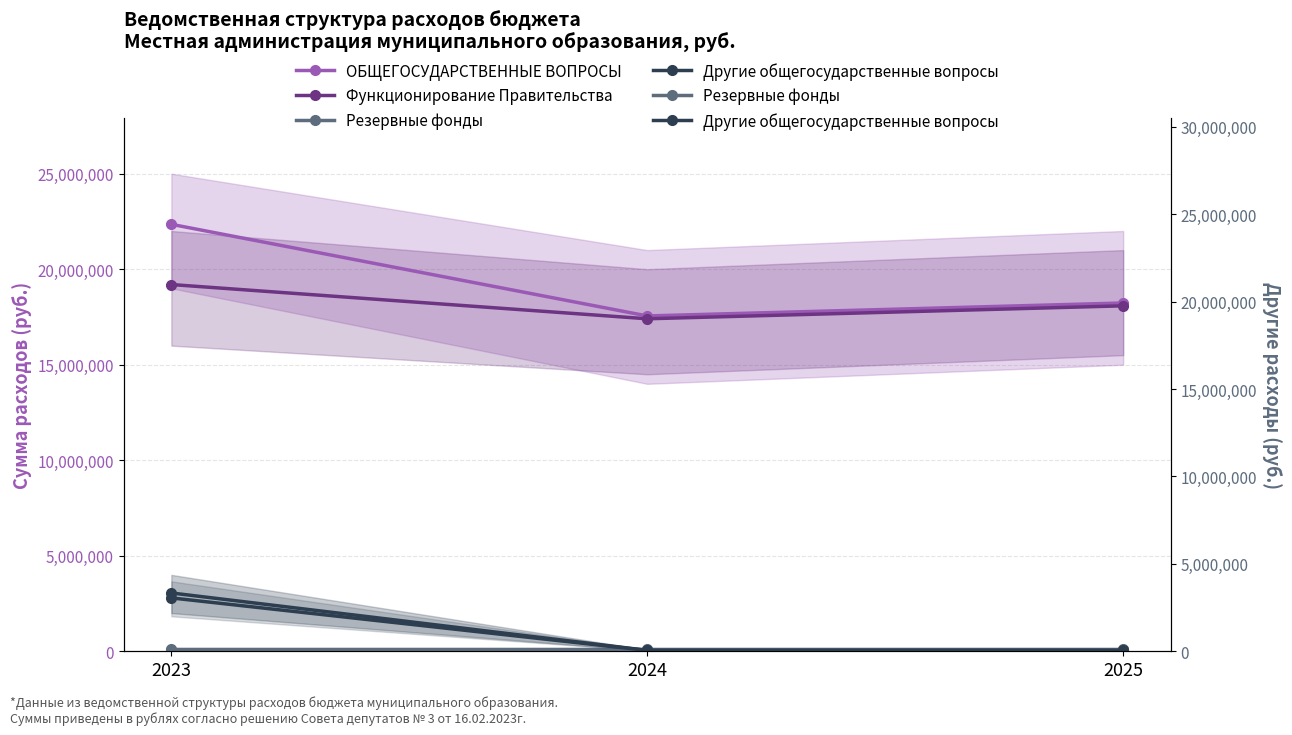

Which label corresponds to the smallest value in the chart?

2024